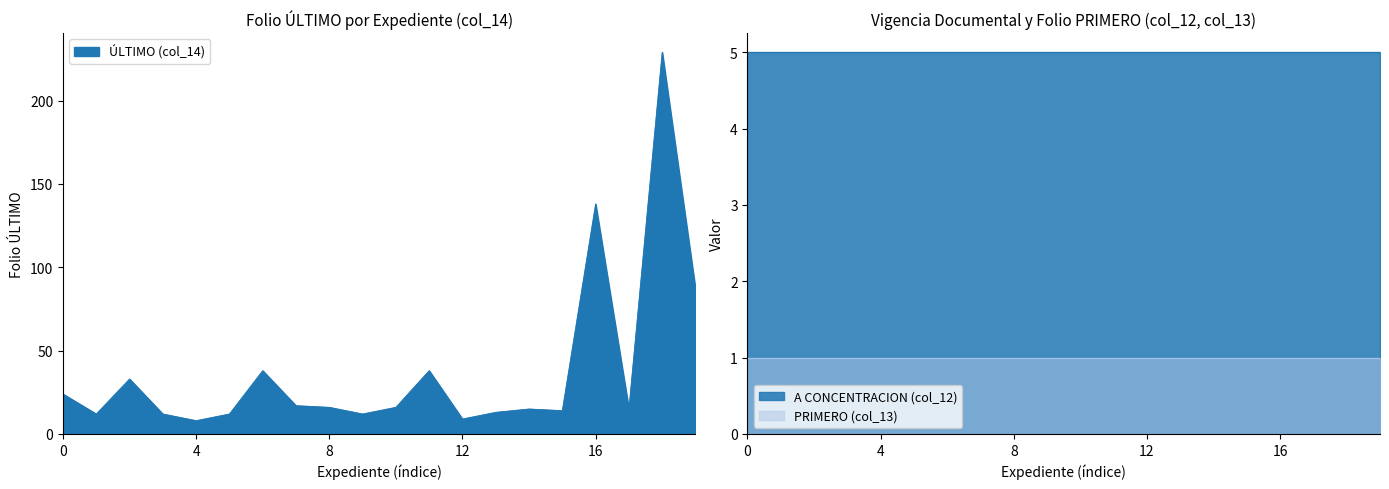

True or false: A CONCENTRACION (col_12) and PRIMERO (col_13) cross at least once.

False